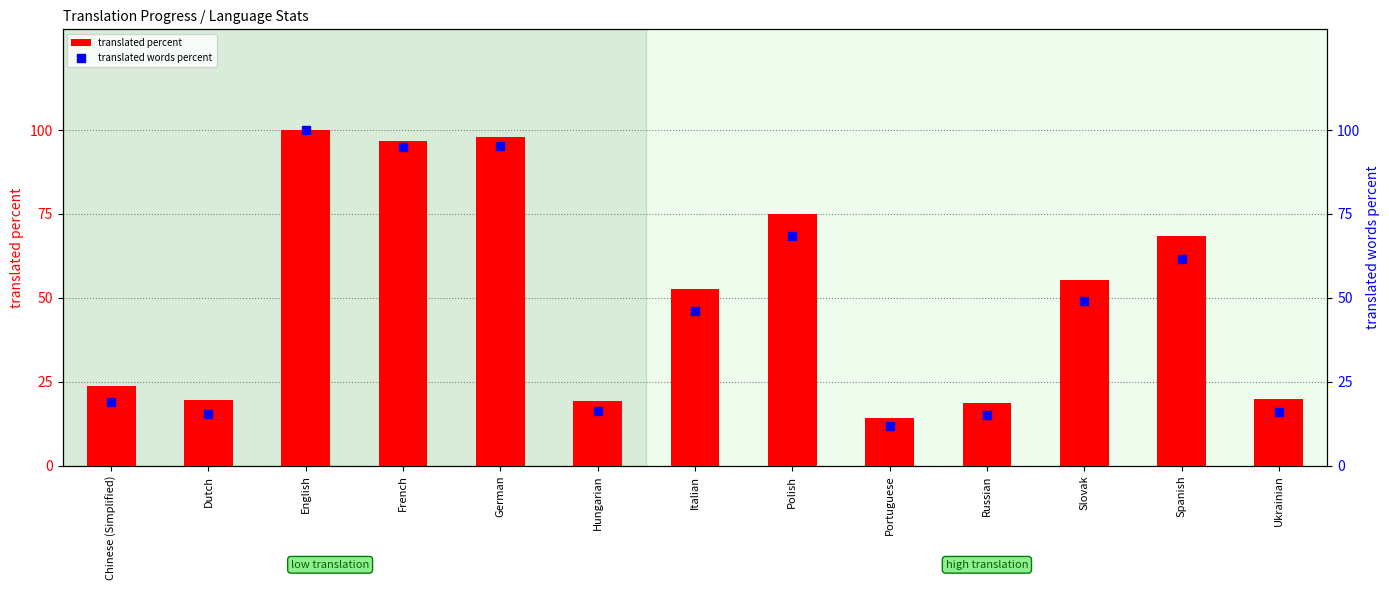

What is the total value across all series at Slovak?

104.3